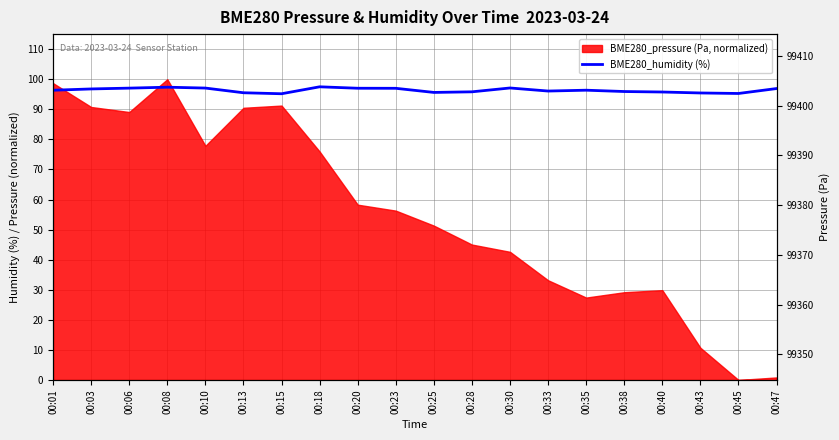

The value at 00:08 is 159.1. True or false?

False